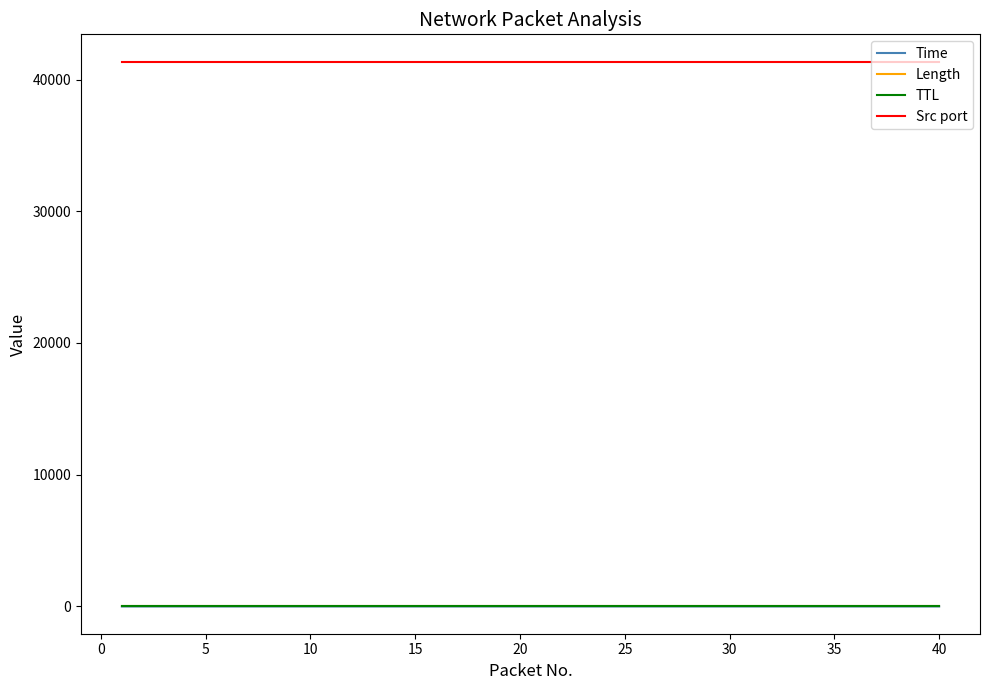

True or false: TTL and Src port intersect in this chart.

False